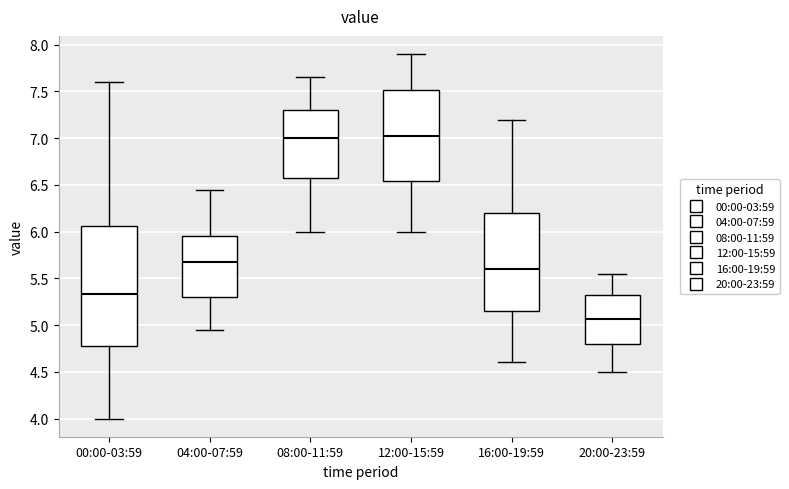

Which box is the tallest, from its lower edge to its upper edge?

00:00-03:59